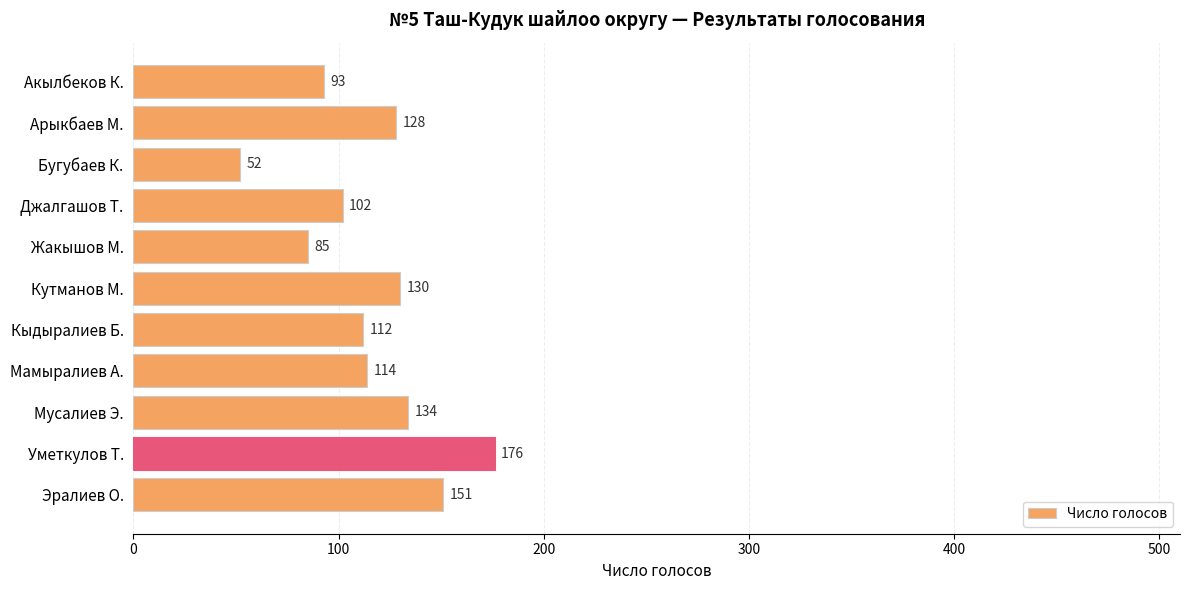

List the labels in order of value, smallest first.

Бугубаев К., Жакышов М., Акылбеков К., Джалгашов Т., Кыдыралиев Б., Мамыралиев А., Арыкбаев М., Кутманов М., Мусалиев Э., Эралиев О., Уметкулов Т.